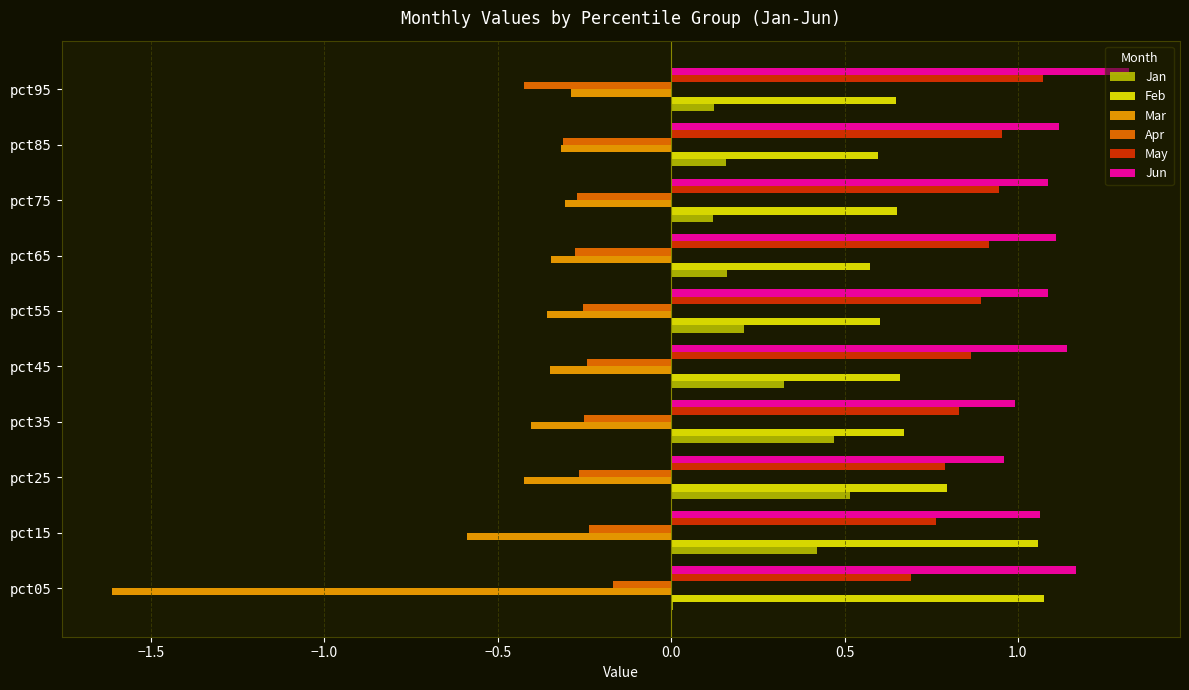

Is the value of Jan at pct35 greater than the value of Jun at pct05?

No